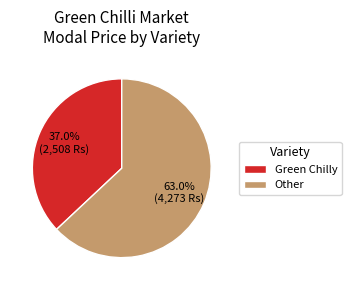

Combined, do Other and Green Chilly account for over 50%?

Yes